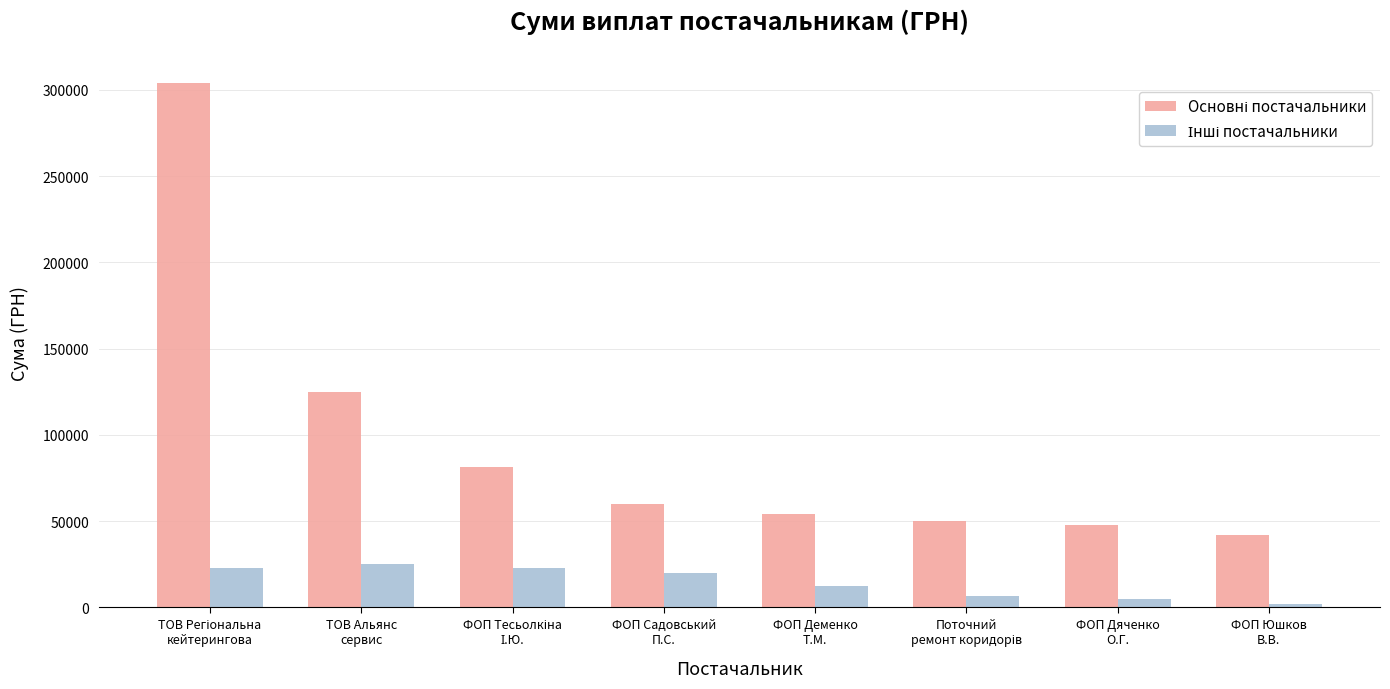

What is the greatest value displayed?

303757.2